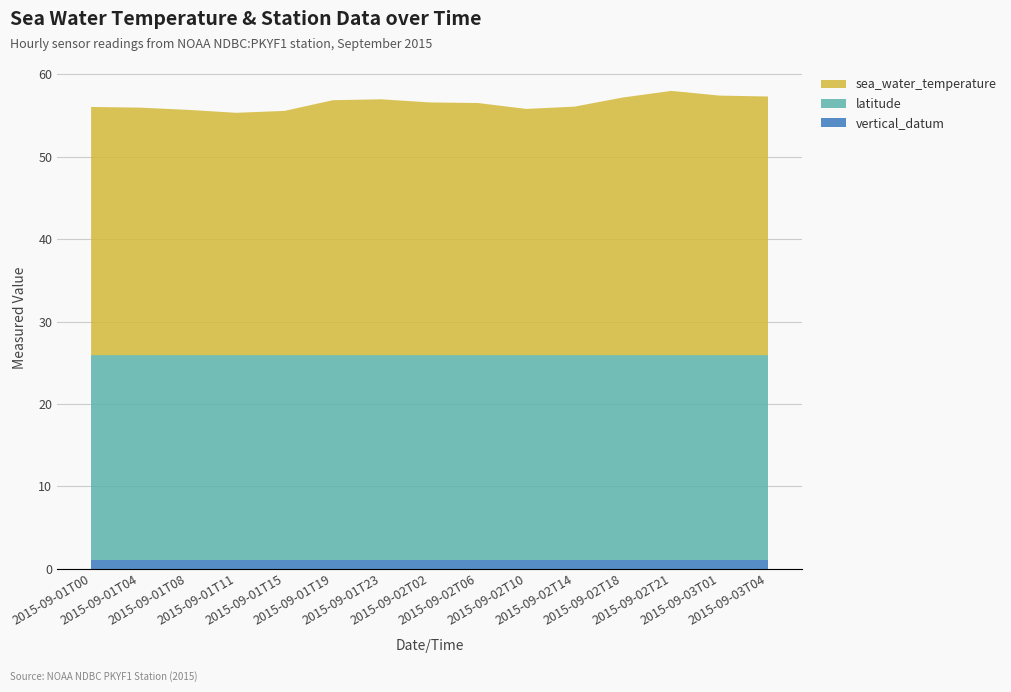

Reading left to right, what are all the values shown in this chart?

vertical_datum: 2015-09-01T00=1.0	2015-09-01T04=1.0	2015-09-01T08=1.0	2015-09-01T11=1.0	2015-09-01T15=1.0	2015-09-01T19=1.0	2015-09-01T23=1.0	2015-09-02T02=1.0	2015-09-02T06=1.0	2015-09-02T10=1.0	2015-09-02T14=1.0	2015-09-02T18=1.0	2015-09-02T21=1.0	2015-09-03T01=1.0	2015-09-03T04=1.0
latitude: 2015-09-01T00=24.9	2015-09-01T04=24.9	2015-09-01T08=24.9	2015-09-01T11=24.9	2015-09-01T15=24.9	2015-09-01T19=24.9	2015-09-01T23=24.9	2015-09-02T02=24.9	2015-09-02T06=24.9	2015-09-02T10=24.9	2015-09-02T14=24.9	2015-09-02T18=24.9	2015-09-02T21=24.9	2015-09-03T01=24.9	2015-09-03T04=24.9
sea_water_temperature: 2015-09-01T00=30.1	2015-09-01T04=30.1	2015-09-01T08=29.8	2015-09-01T11=29.4	2015-09-01T15=29.7	2015-09-01T19=31.0	2015-09-01T23=31.1	2015-09-02T02=30.7	2015-09-02T06=30.6	2015-09-02T10=29.9	2015-09-02T14=30.2	2015-09-02T18=31.3	2015-09-02T21=32.1	2015-09-03T01=31.5	2015-09-03T04=31.4